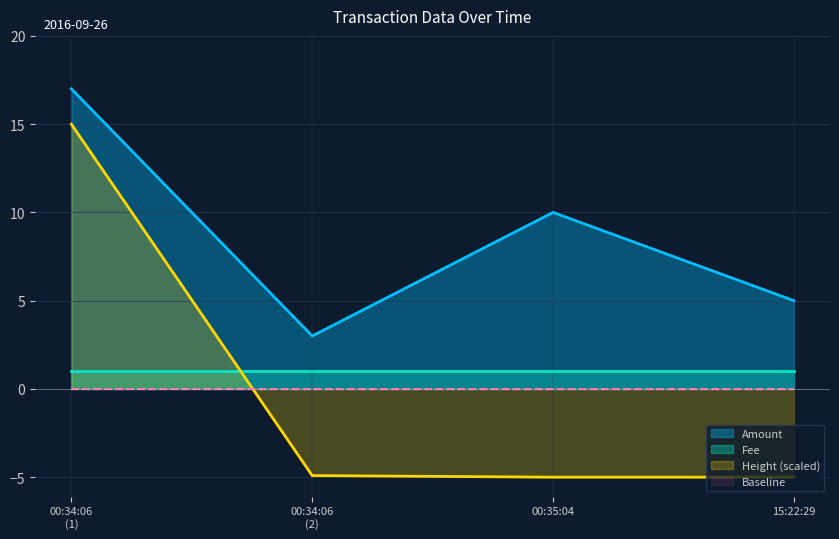

True or false: Amount has a value of 10.0 at 00:35:04.

True